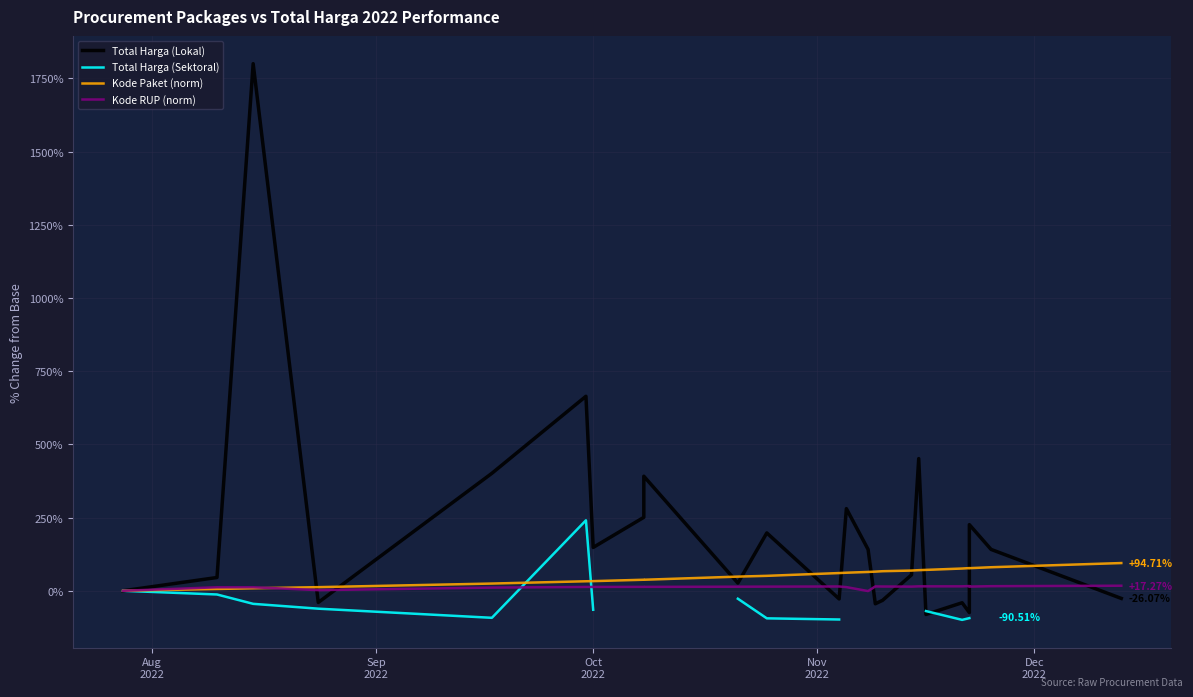

Is this an area chart (filled region under the line)?

No